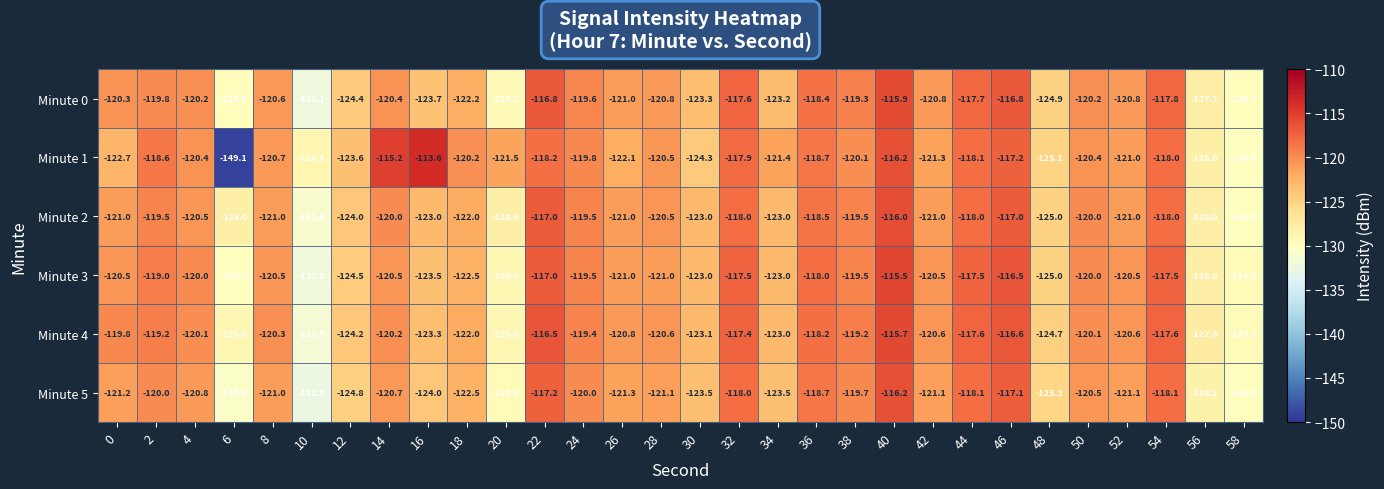

Where is Minute 0 nearest to the value -124?

16